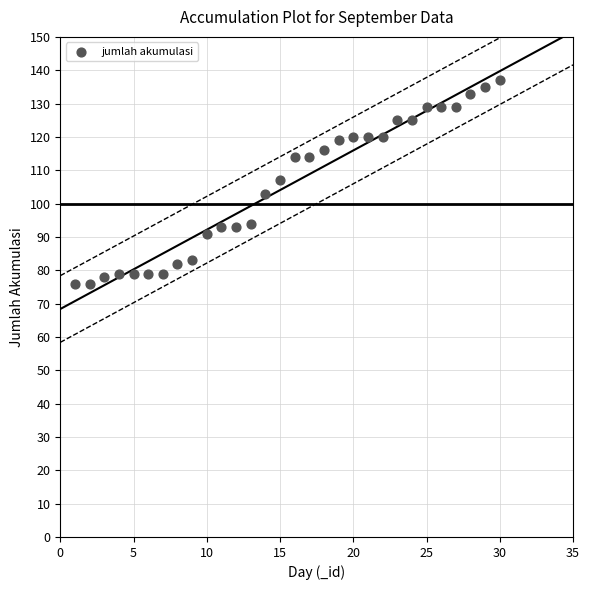

What is the range of X values (max minus min)?

29